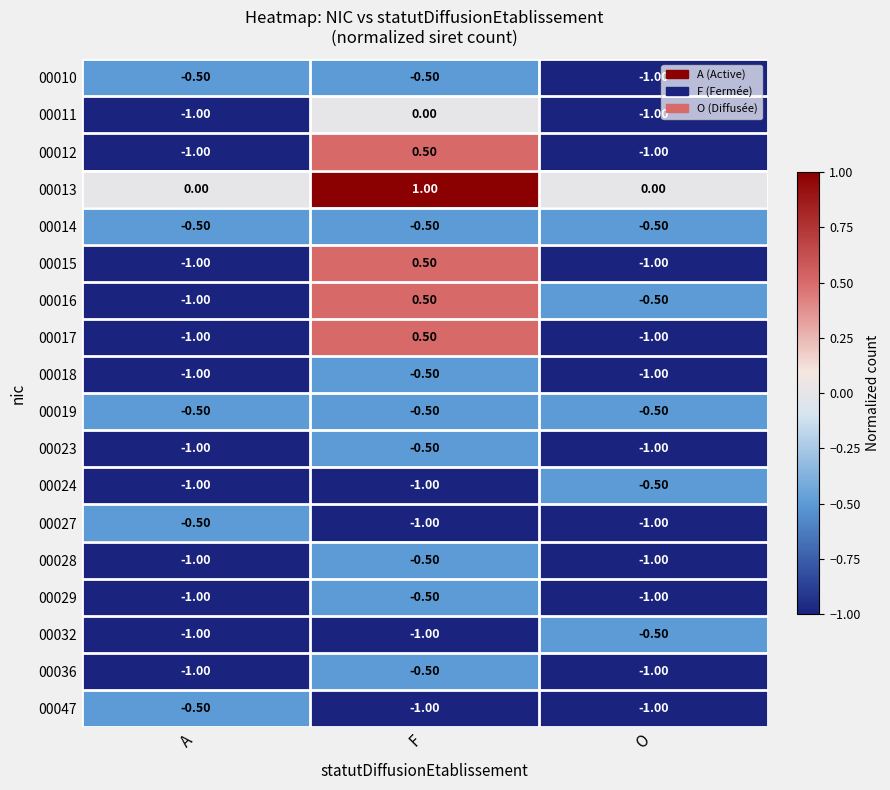

At which category does the chart reach its peak across all series?

F